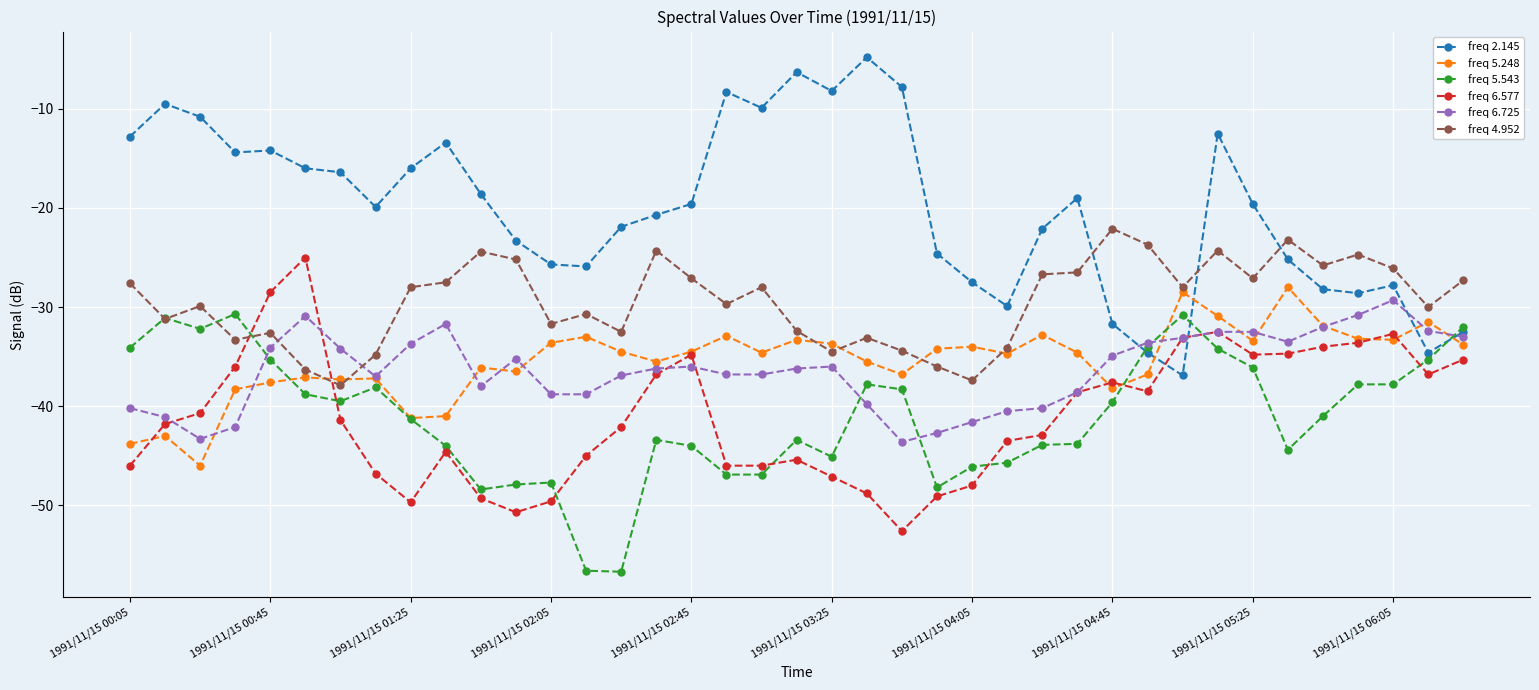

How many data points in freq 5.543 are above -41?

19